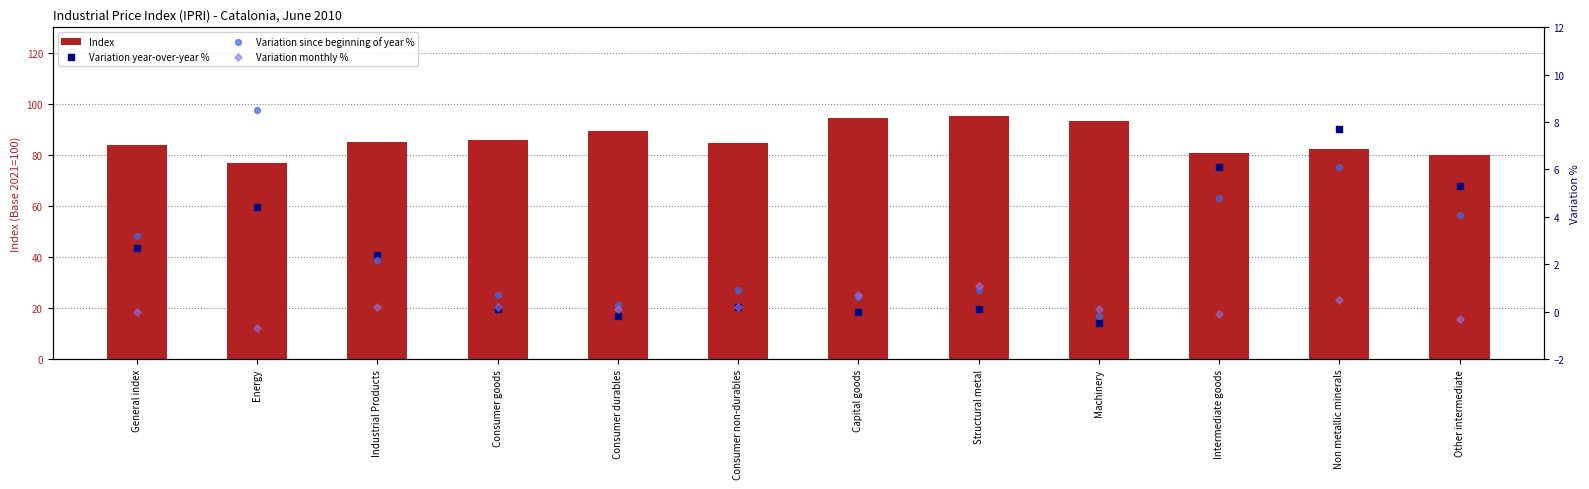

Is the value of Variation since beginning of year % at Energy greater than the value of Variation year-over-year % at Industrial Products?

Yes